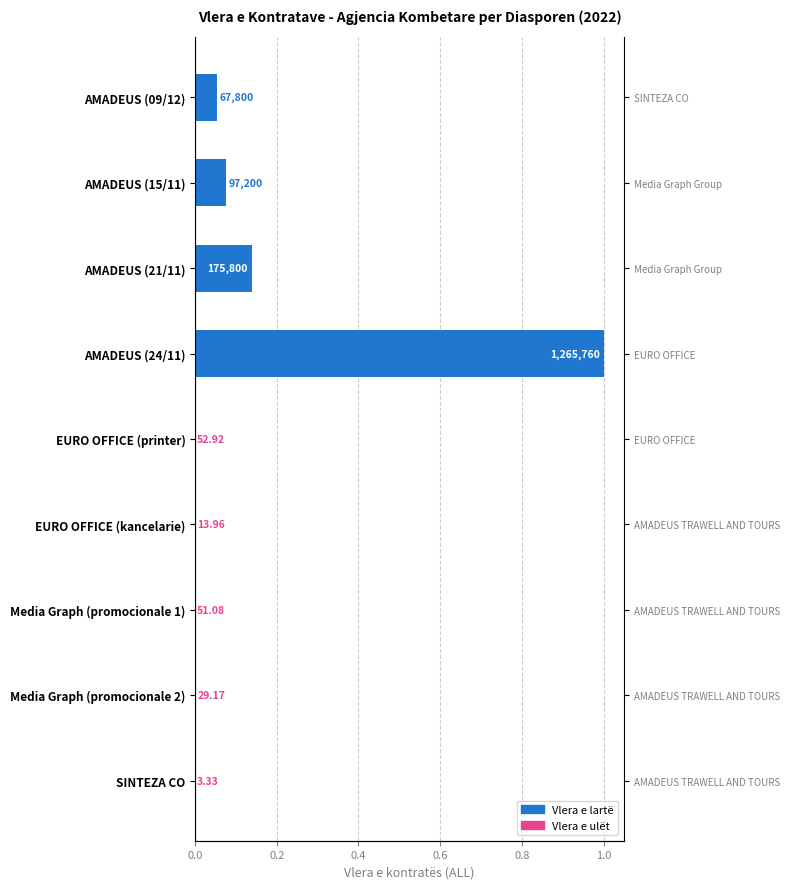

The value at AMADEUS (15/11) is 0.1. True or false?

True